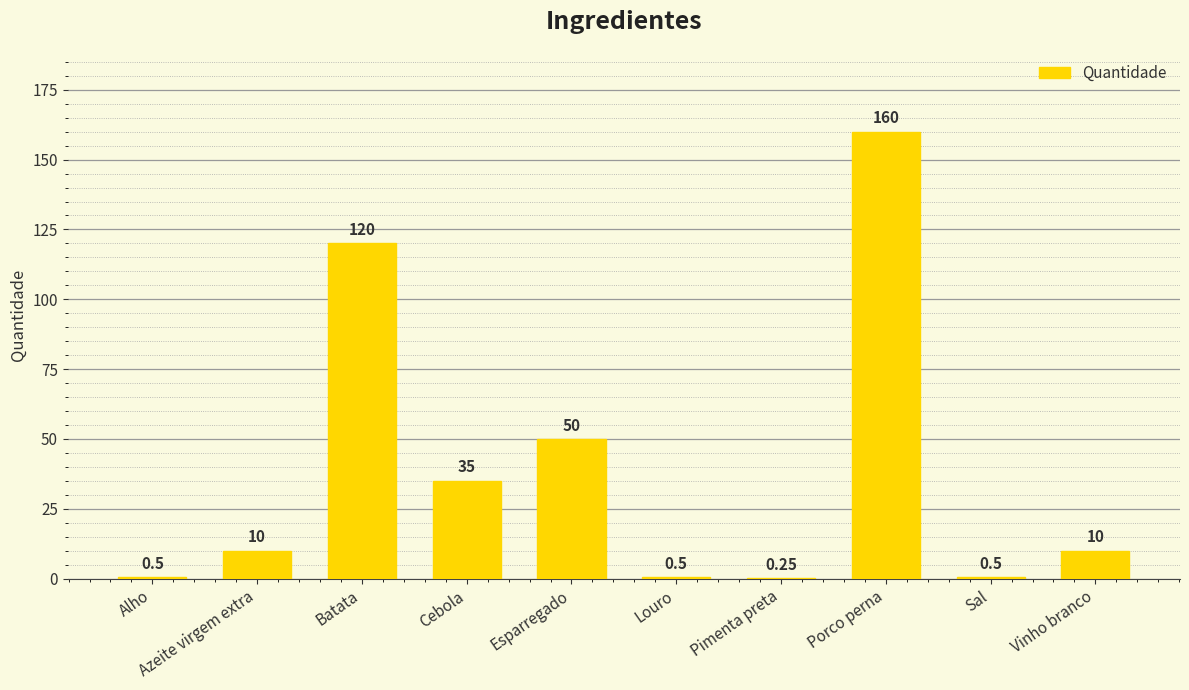

Between Cebola and Sal, which is larger?

Cebola